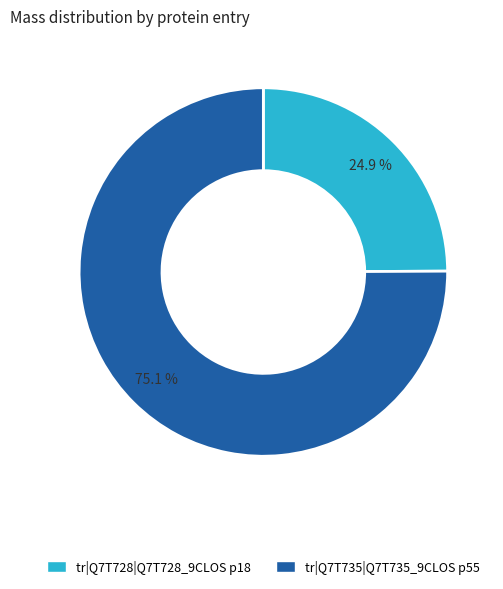

Between tr|Q7T735|Q7T735_9CLOS p55 and tr|Q7T728|Q7T728_9CLOS p18, which is larger?

tr|Q7T735|Q7T735_9CLOS p55